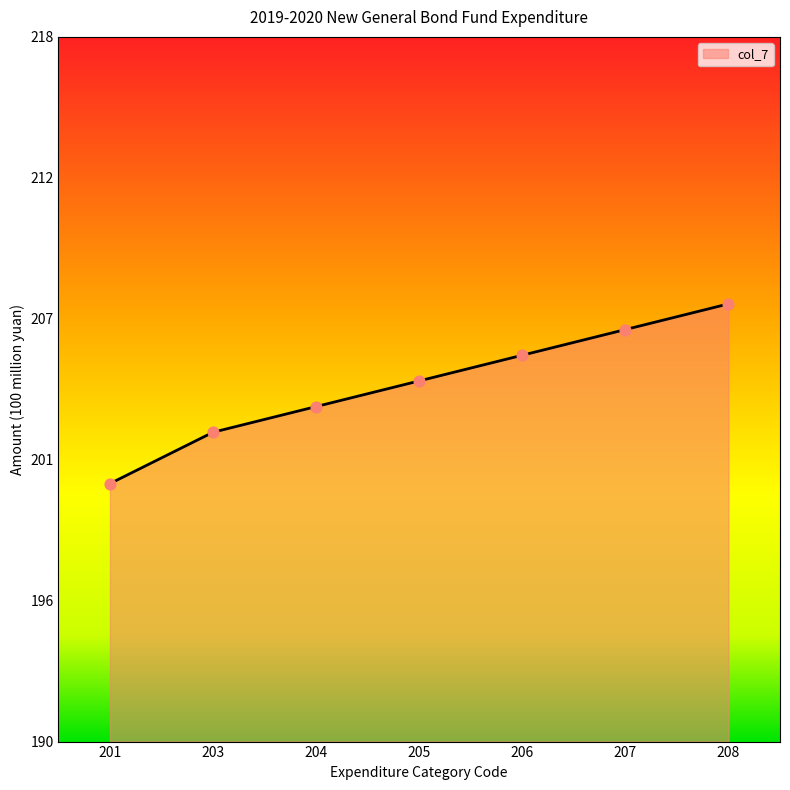

Which has a higher value, 203 or 201?

203